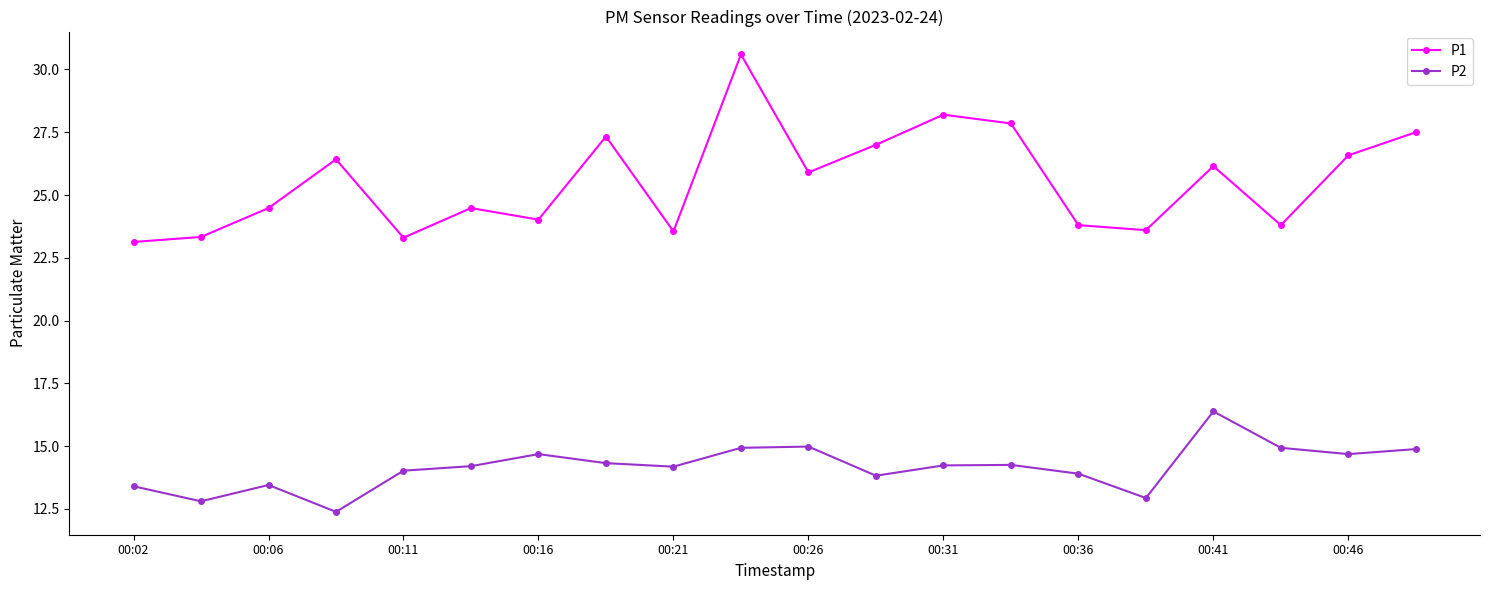

What is the sum of all P2 values?

283.3